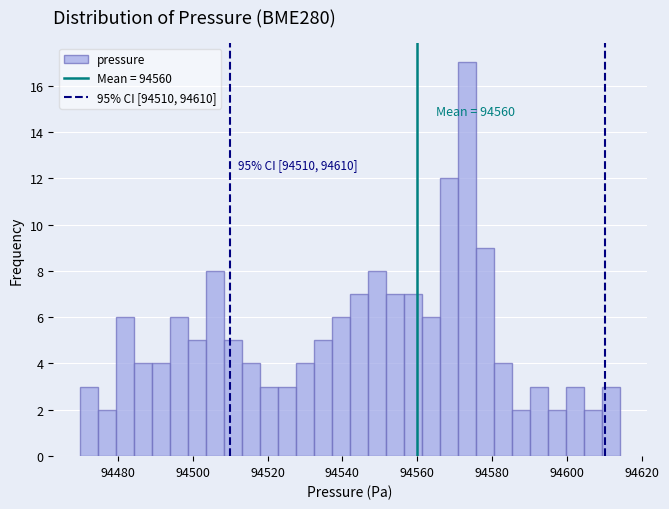

Read against the x-axis, roughly where is the centre of the tallest bar?

94574